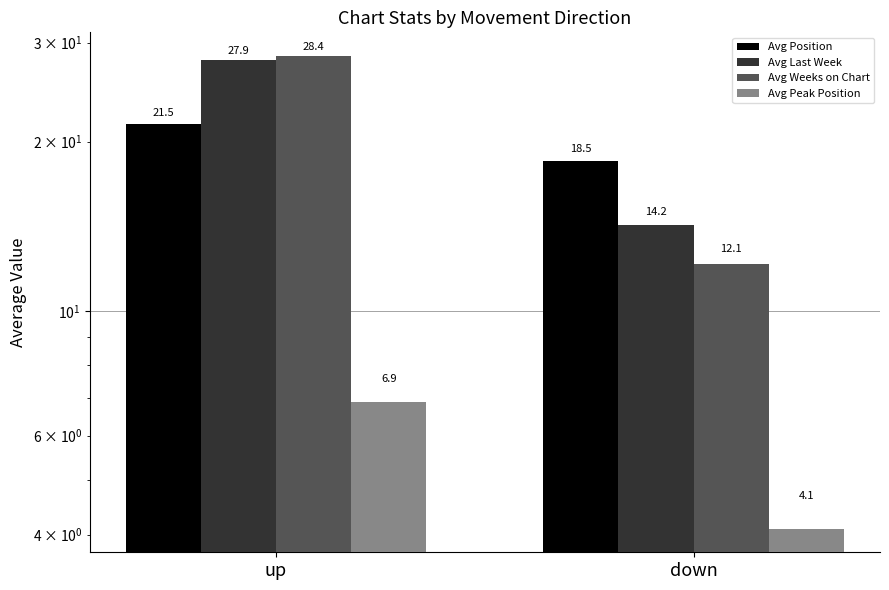

Which has a higher value, up or down?

up